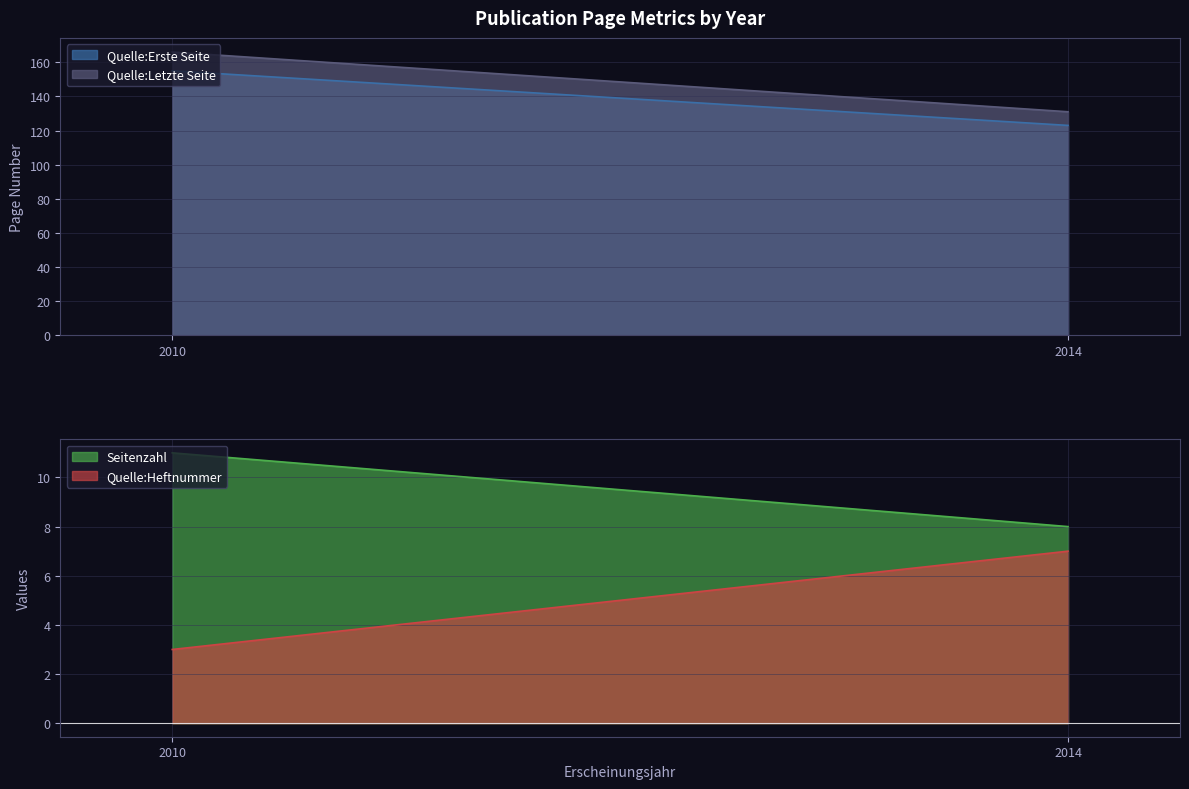

What is the maximum value shown in the chart?

166